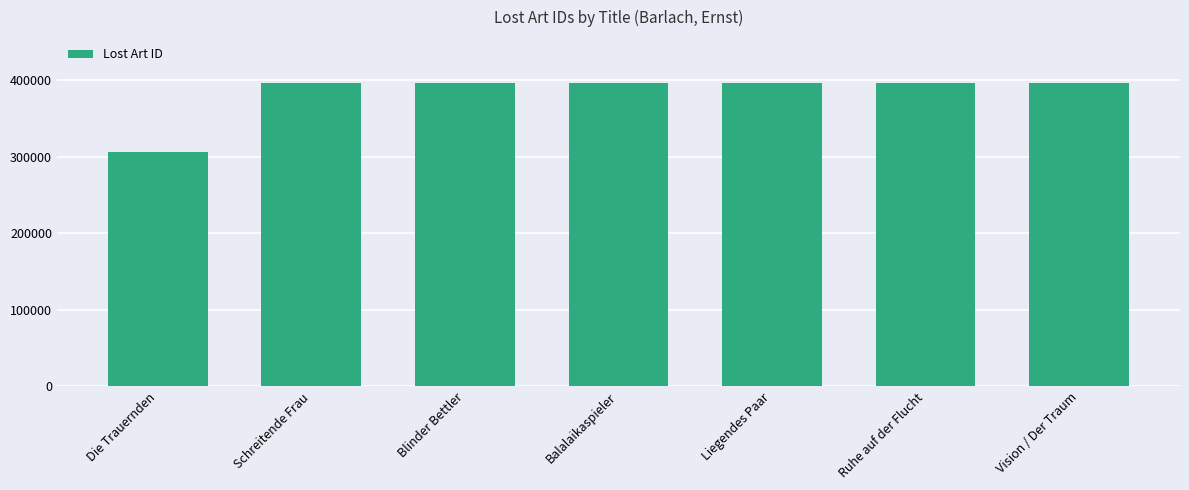

What is the average value?

383548